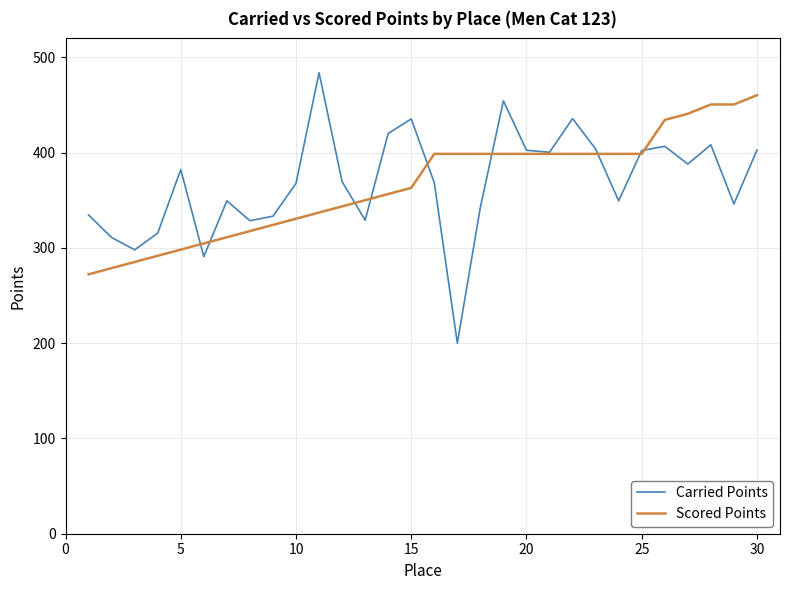

What are all the series names shown in the legend?

Carried Points, Scored Points